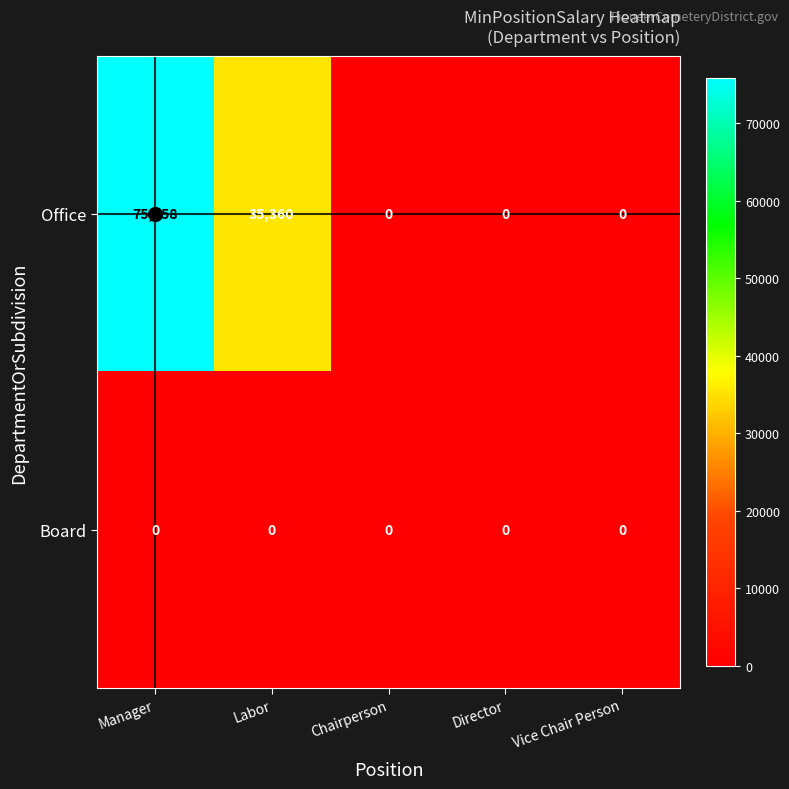

What is the difference between the maximum and minimum values in the Office series?

75858